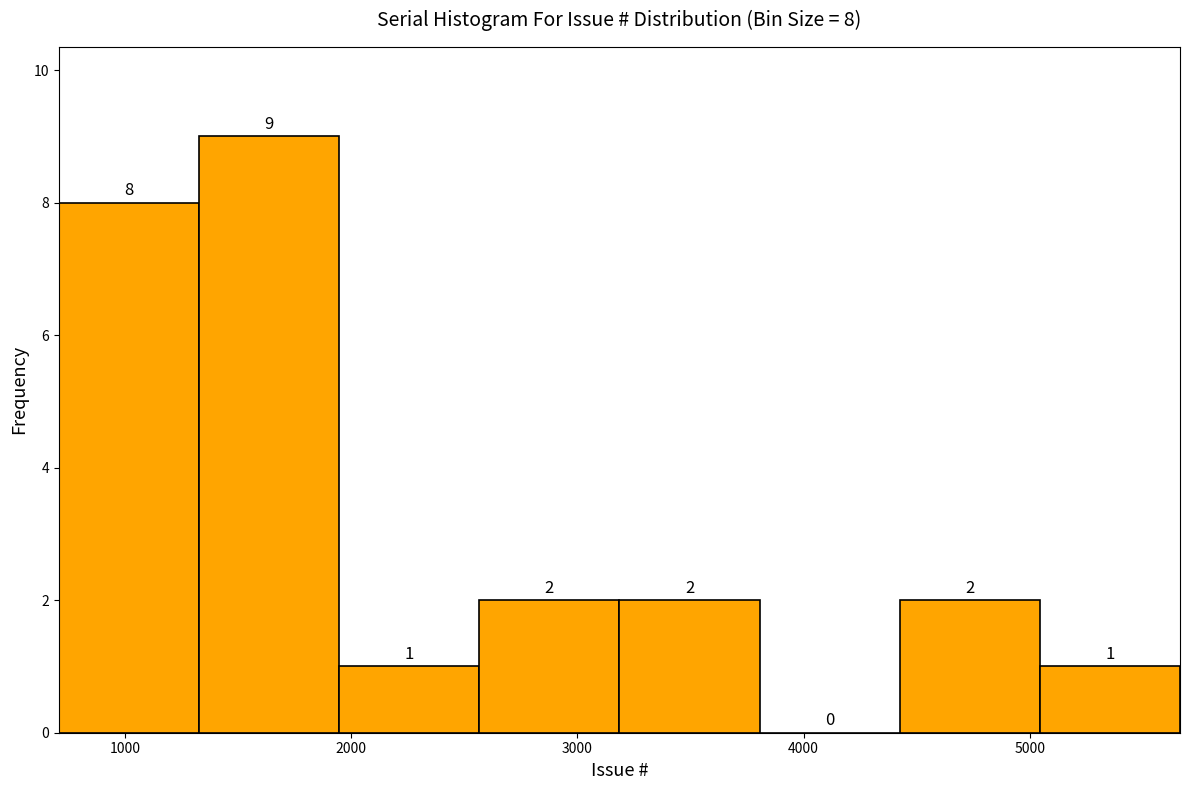

Over which range of the x-axis is the bar tallest?

1300 to 1900